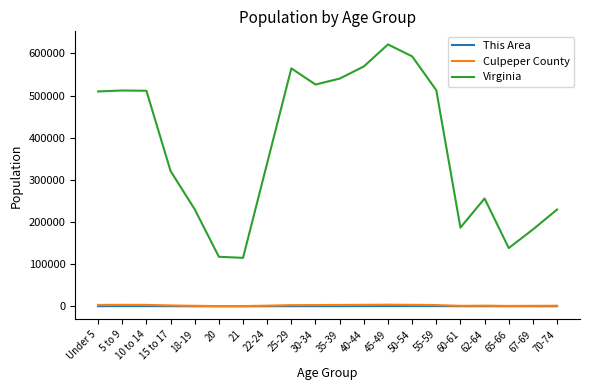

True or false: Culpeper County has a value of 1512 at 22-24.

True